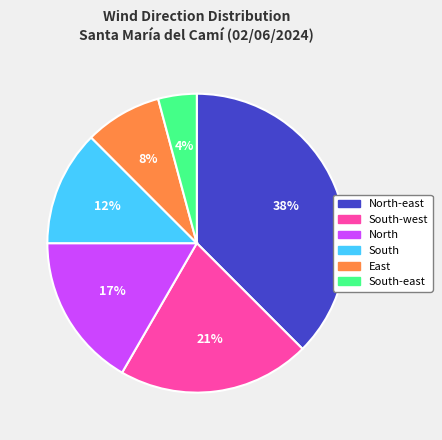

How many slices are in this pie chart?

6